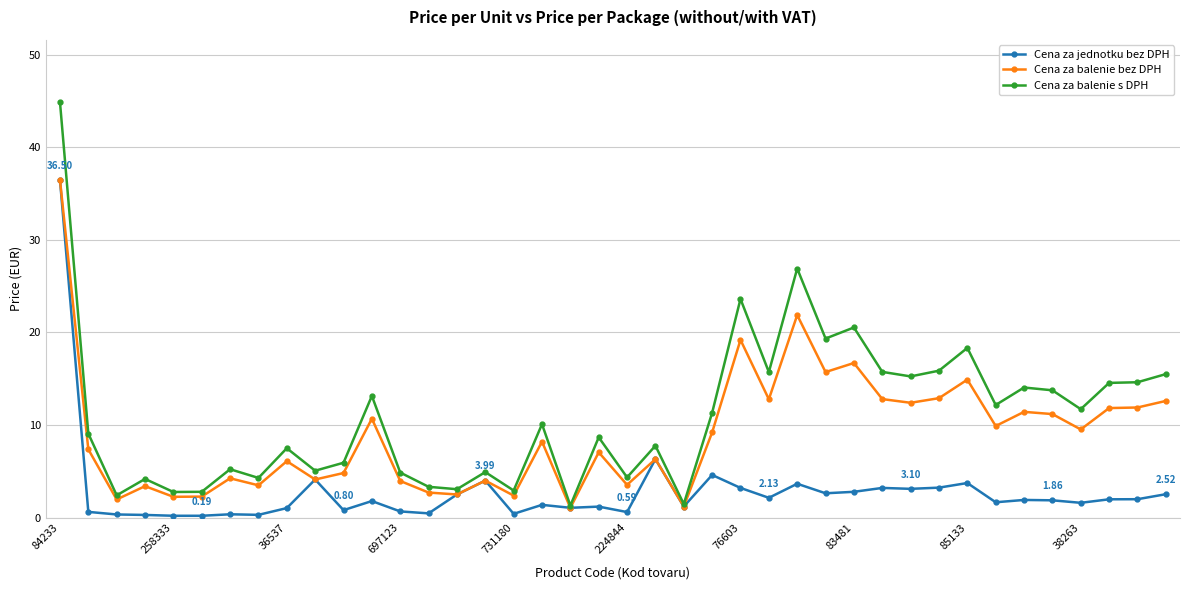

Rank the series by their average value, from lowest to highest.

Cena za jednotku bez DPH, Cena za balenie bez DPH, Cena za balenie s DPH